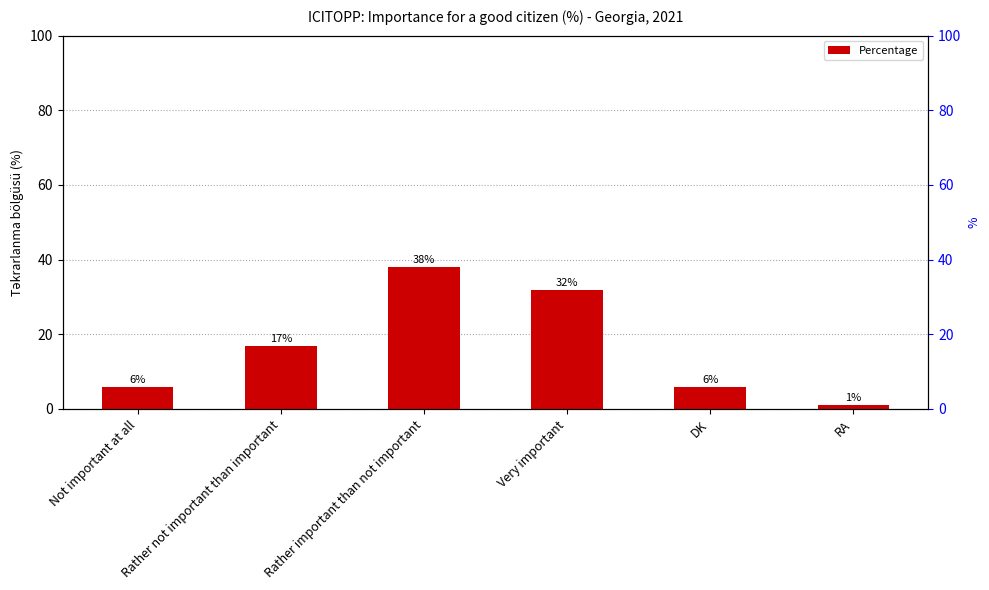

List the labels in order of value, smallest first.

RA, Not important at all, DK, Rather not important than important, Very important, Rather important than not important